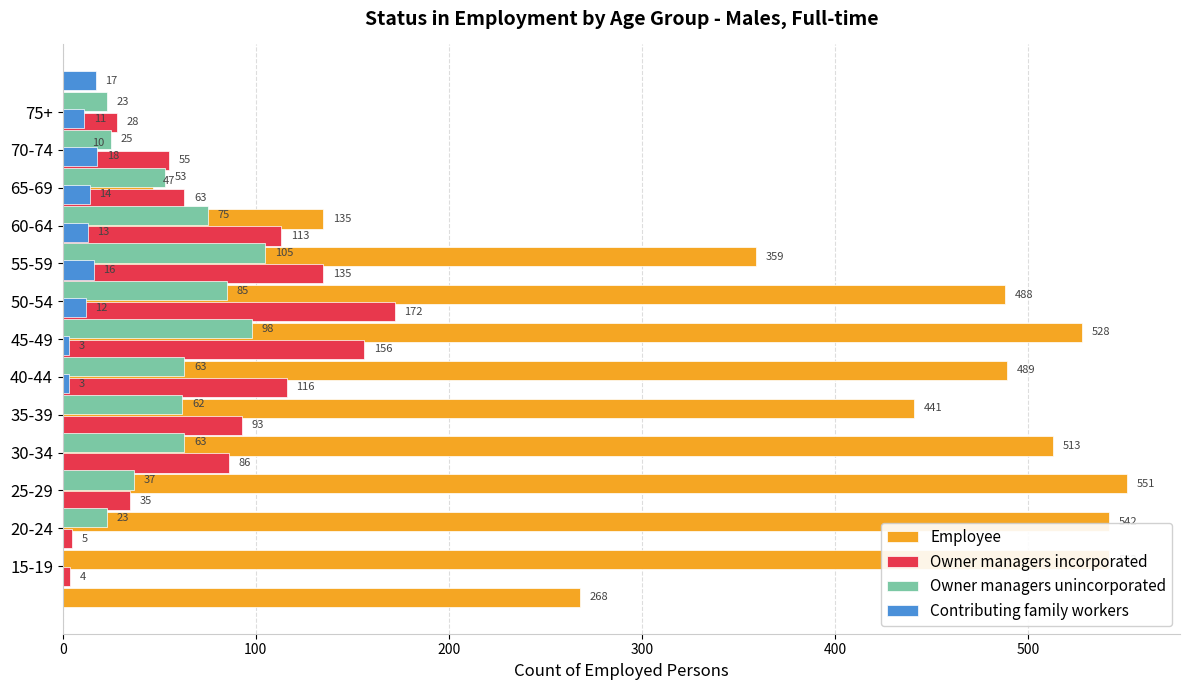

At how many categories does at least one series exceed 256?

10